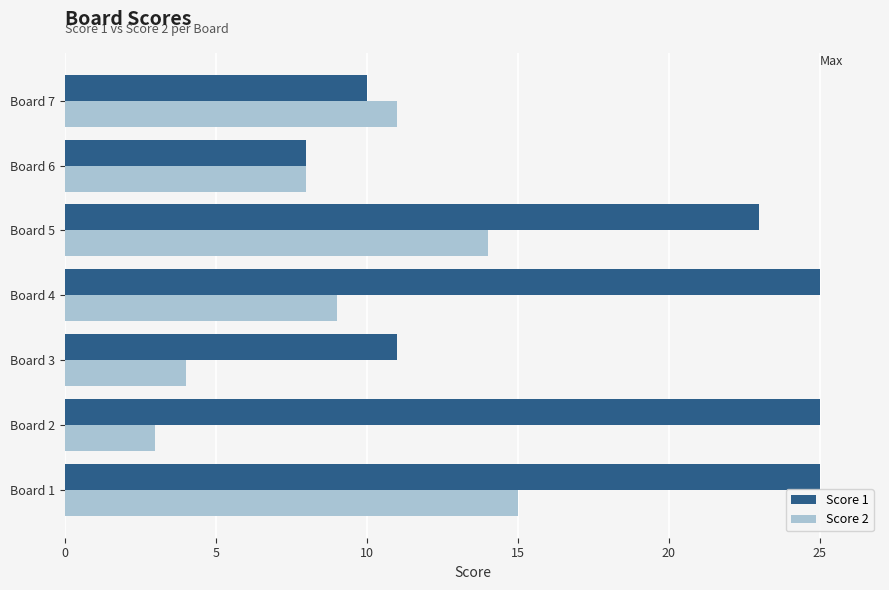

What is the difference between the maximum and minimum values in the Score 1 series?

17